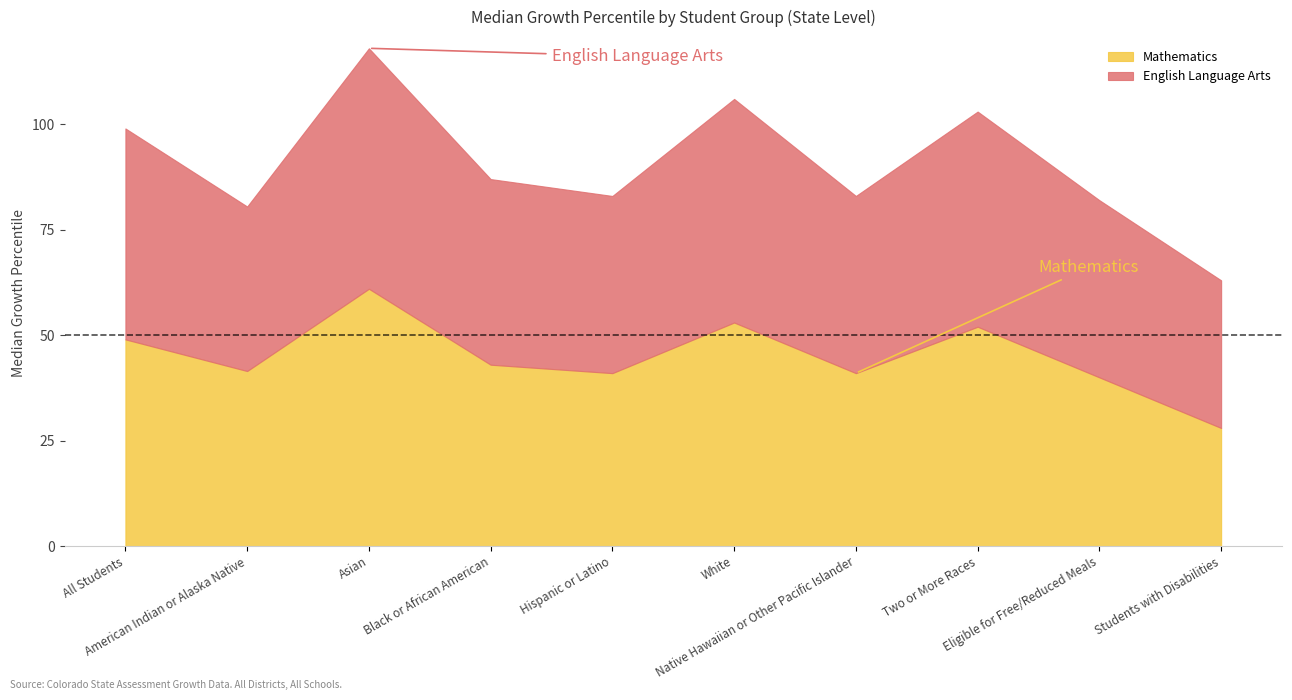

Reading left to right, list all the values displayed in this chart.

Mathematics: 49.0	41.5	61.0	43.0	41.0	53.0	41.0	52.0	40.0	28.0
English Language Arts: 50.0	39.0	57.0	44.0	42.0	53.0	42.0	51.0	42.0	35.0